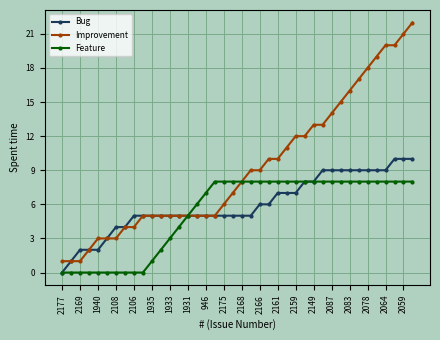

Which series has the largest range (max minus min)?

Improvement